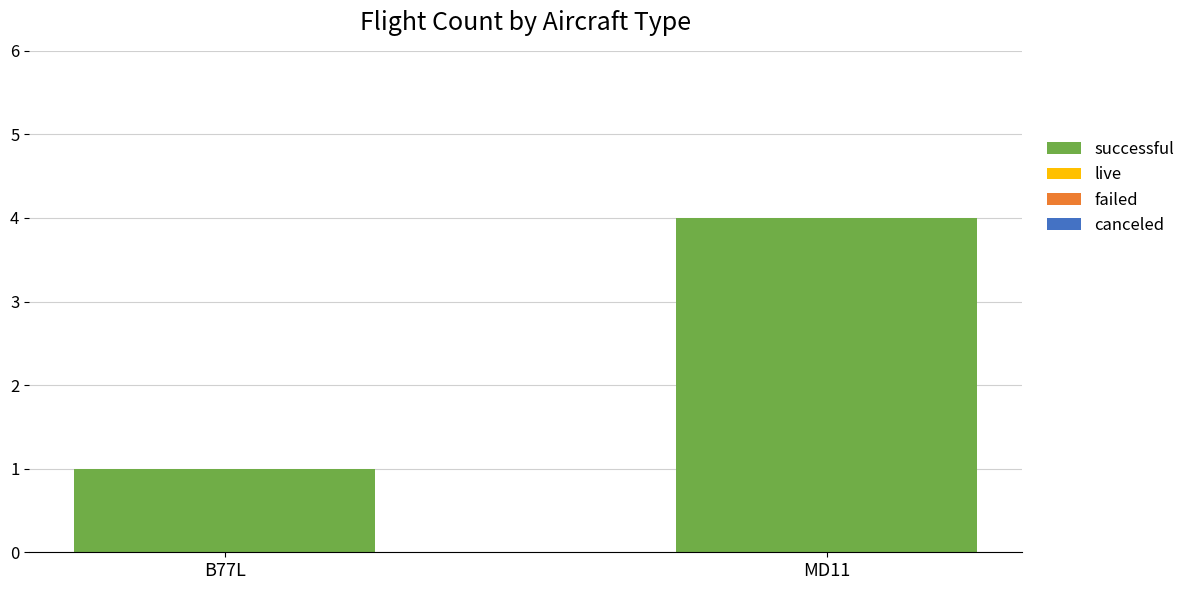

Reading left to right, what are all the values shown in this chart?

1	4